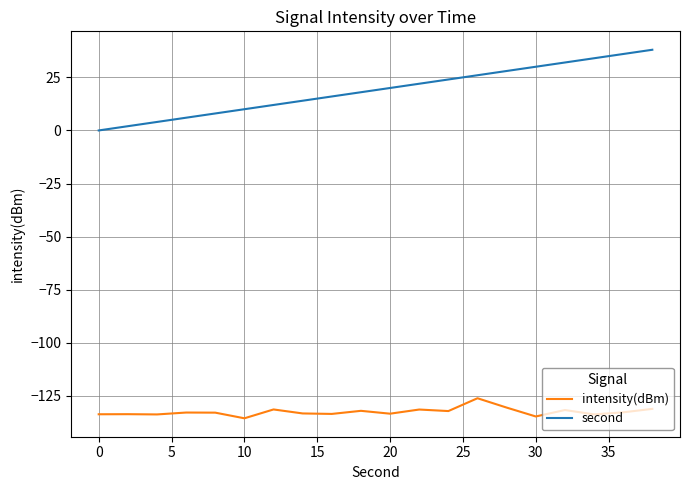

Which series has the largest total across all categories?

second